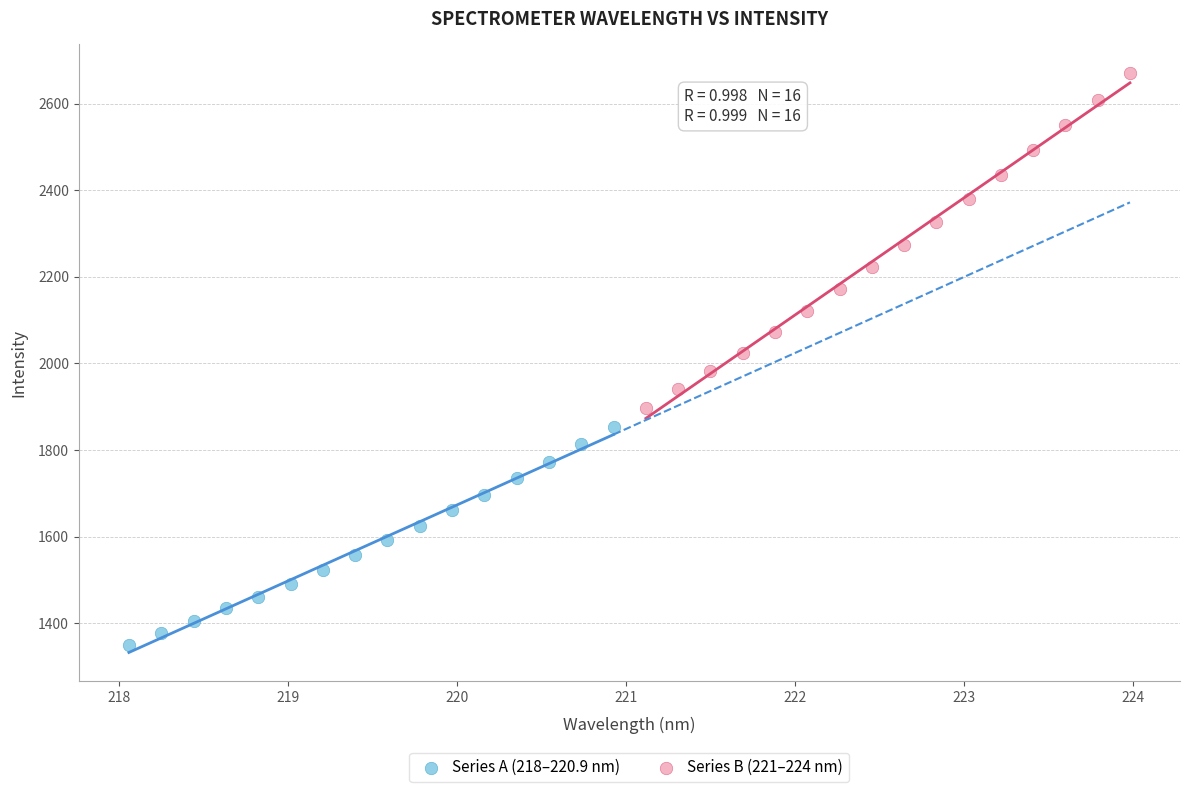

Which series reaches the maximum Y coordinate?

Series B (221–224 nm)